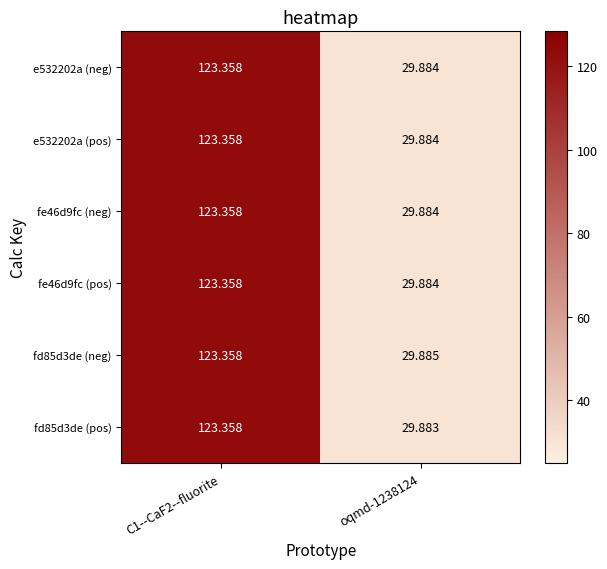

Count the number of categories in the chart.

2